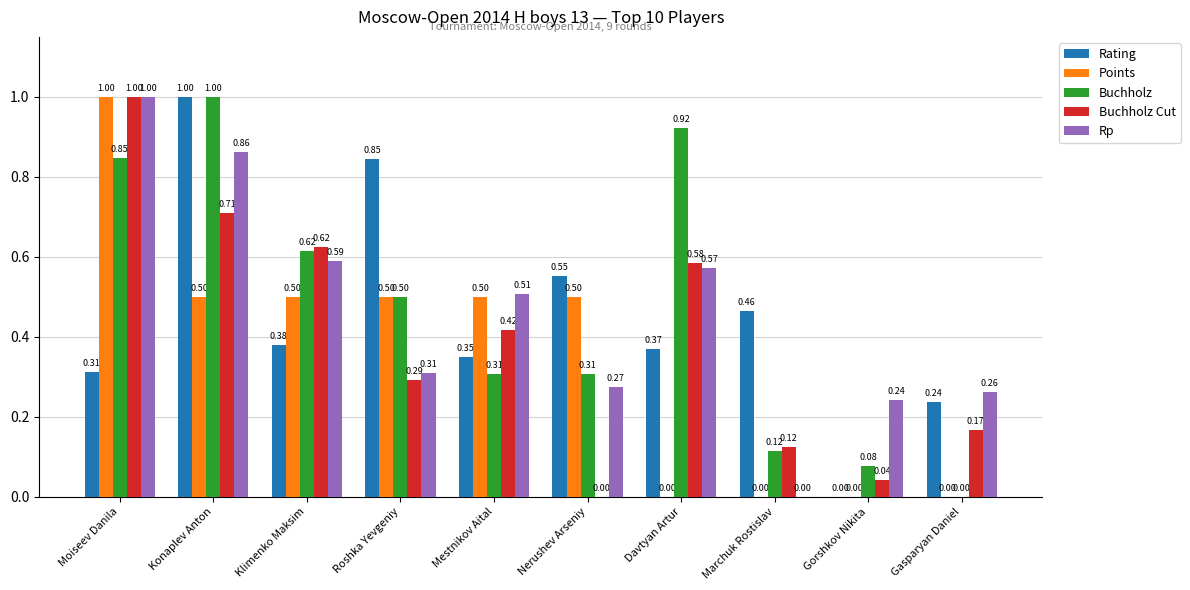

How many Rating values are between 0 and 1?

10